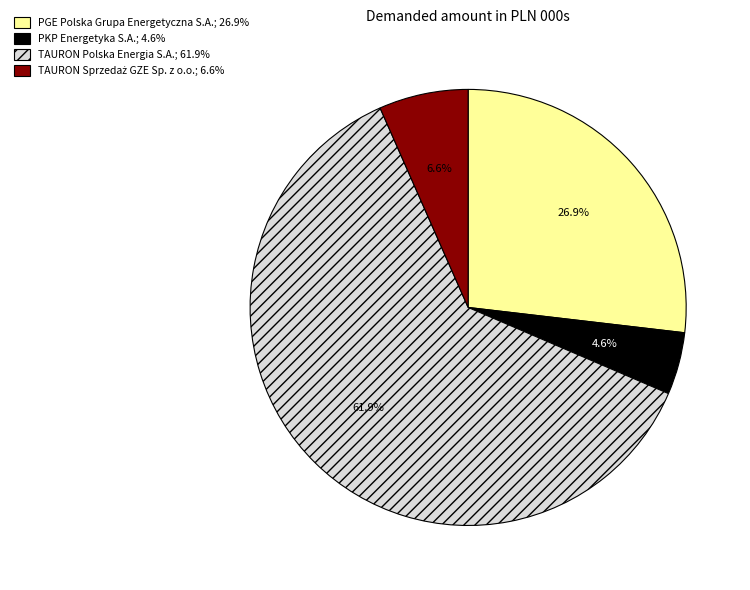

To the nearest percent, what is the difference between the largest and smallest slice percentages?

57%